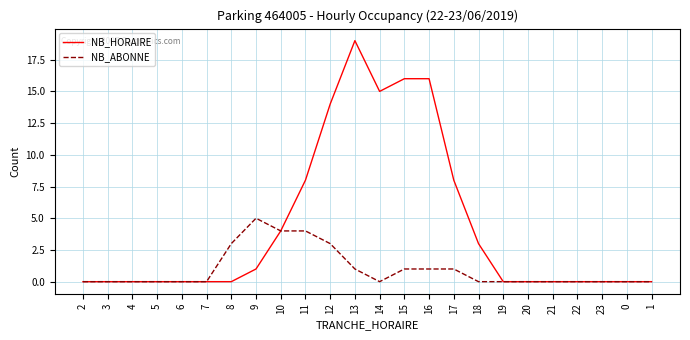

Read the NB_HORAIRE value at 17.

8